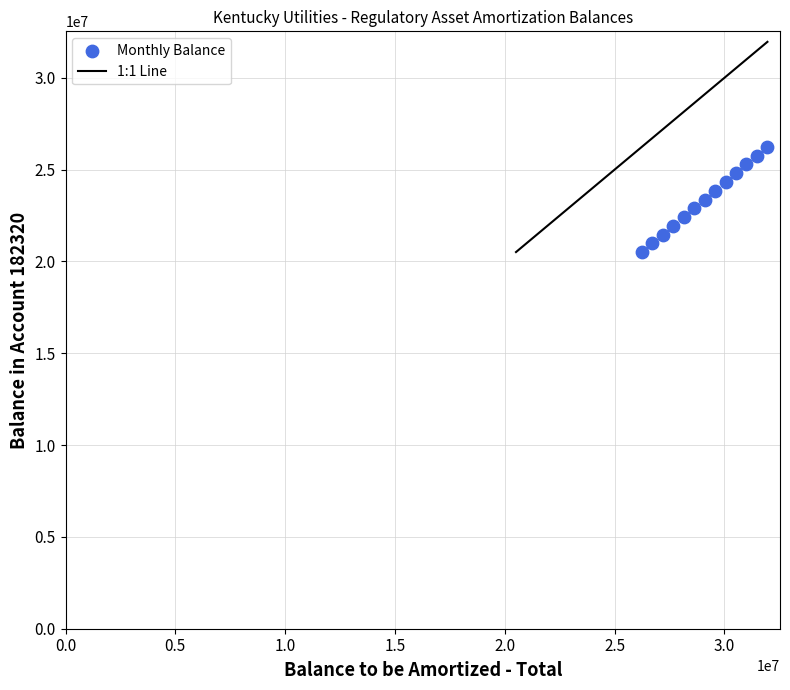

What is the range of Y values (max minus min)?

5723675.8